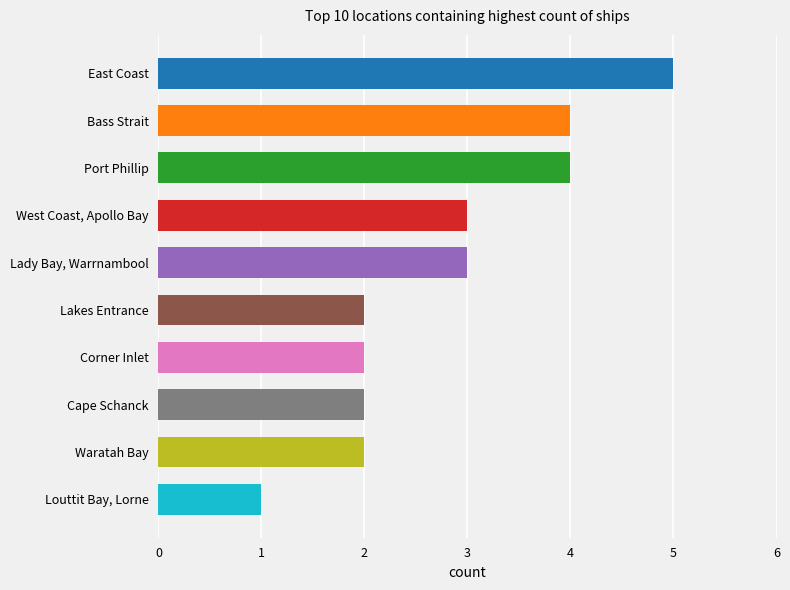

The chart shows a value of 1 at Louttit Bay, Lorne. True or false?

True